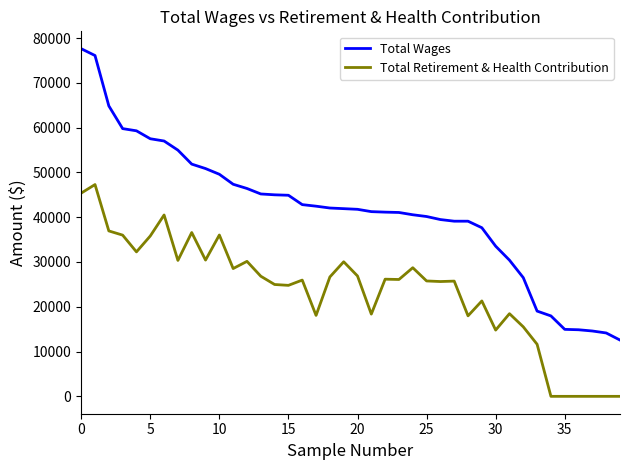

Rank the series by their average value, from lowest to highest.

Total Retirement & Health Contribution, Total Wages